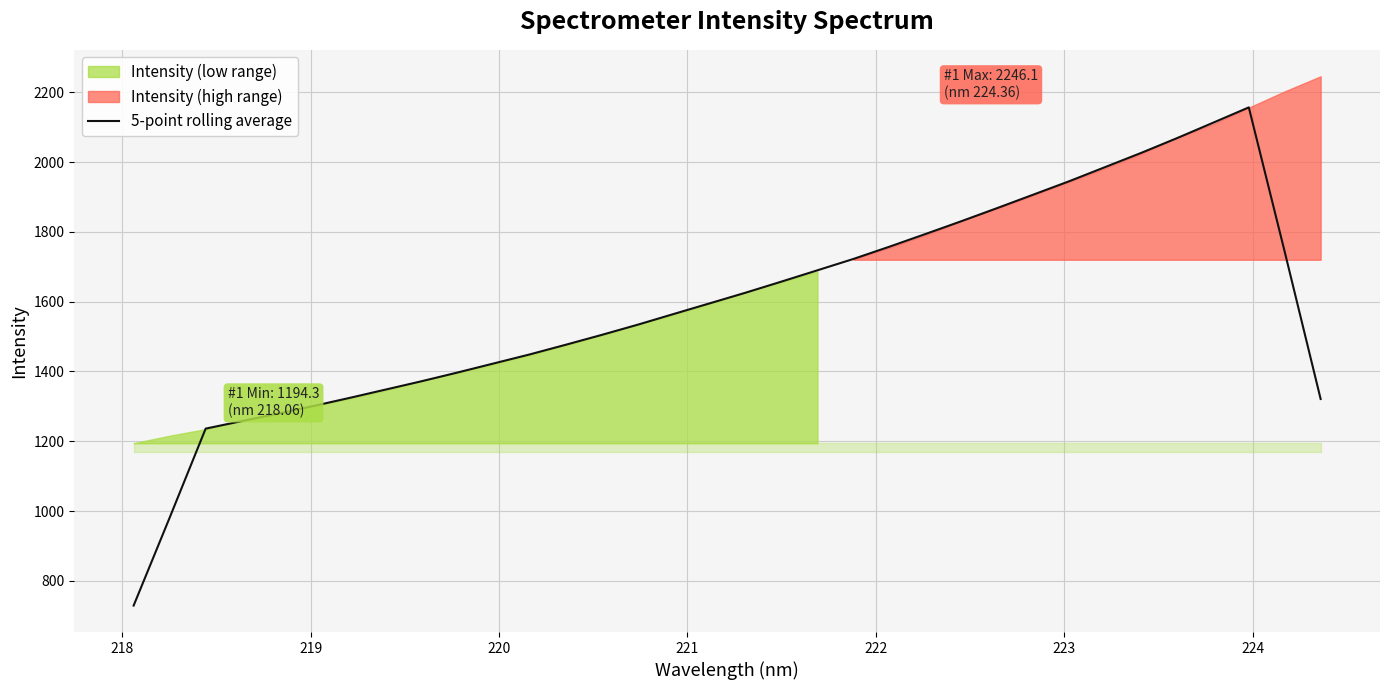

How many data points does each series have?

34